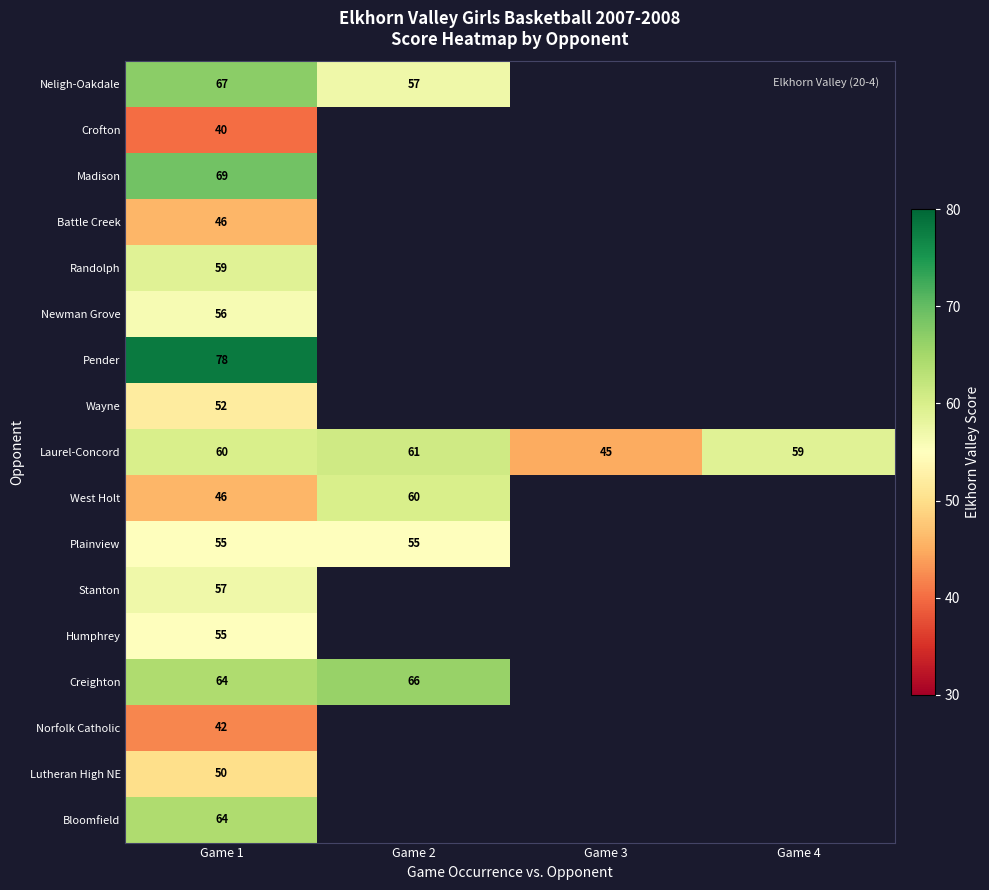

Is it true that Battle Creek equals 46 at Game 1?

True